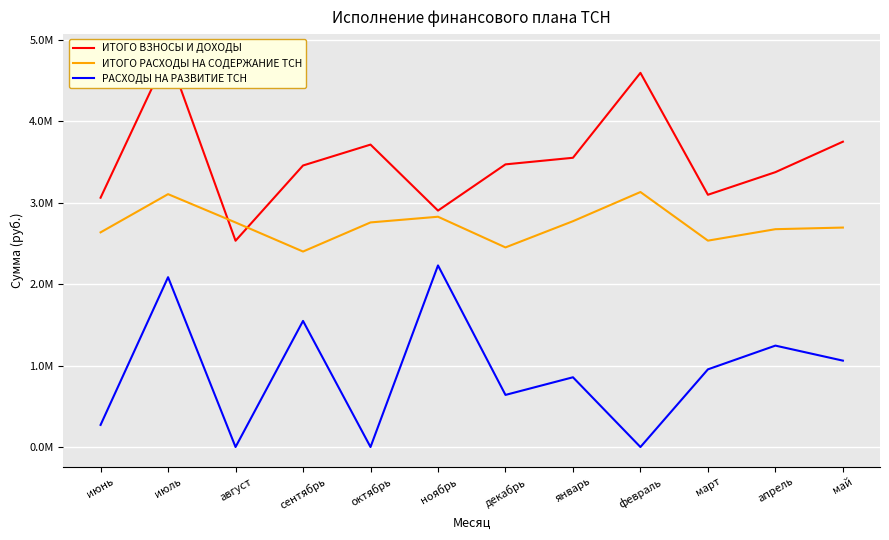

True or false: РАСХОДЫ НА РАЗВИТИЕ ТСН and ИТОГО РАСХОДЫ НА СОДЕРЖАНИЕ ТСН intersect in this chart.

False